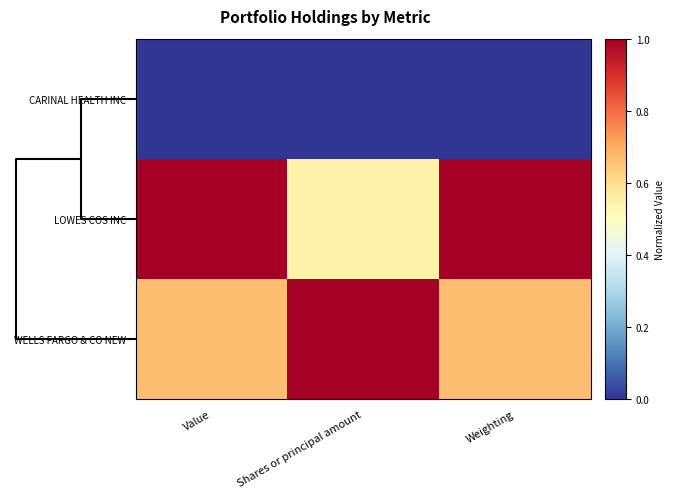

Reading left to right, transcribe all the data shown in this chart.

CARINAL HEALTH INC: Value=0.0	Shares or principal amount=0.0	Weighting=0.0
LOWES COS INC: Value=1.0	Shares or principal amount=0.5	Weighting=1.0
WELLS FARGO & CO NEW: Value=0.7	Shares or principal amount=1.0	Weighting=0.7